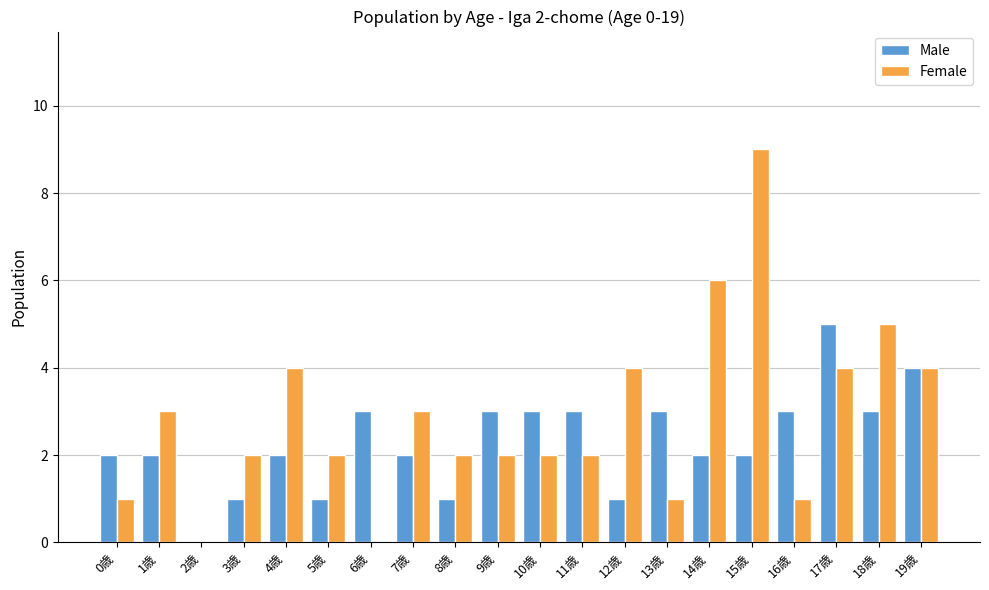

Is the value of Female at 7歳 greater than the value of Male at 4歳?

Yes